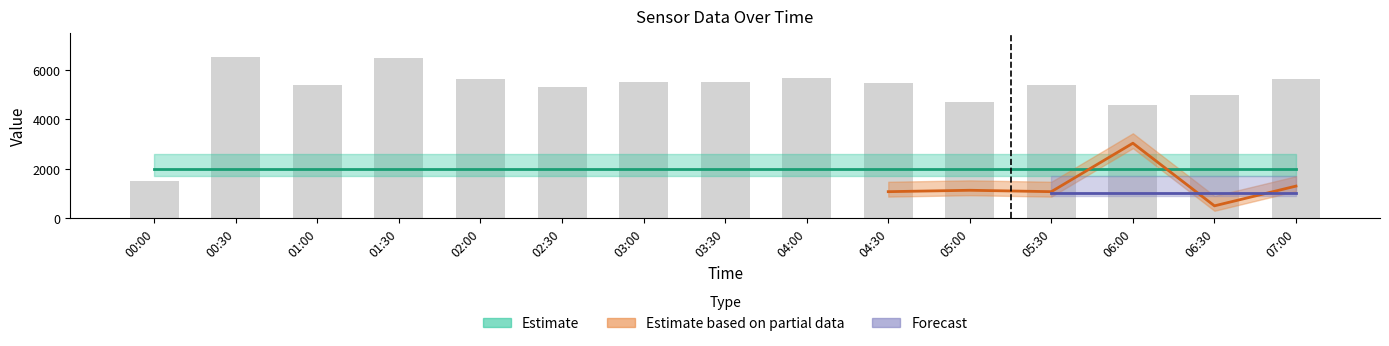

At which label is the value closest to 4000?

06:00